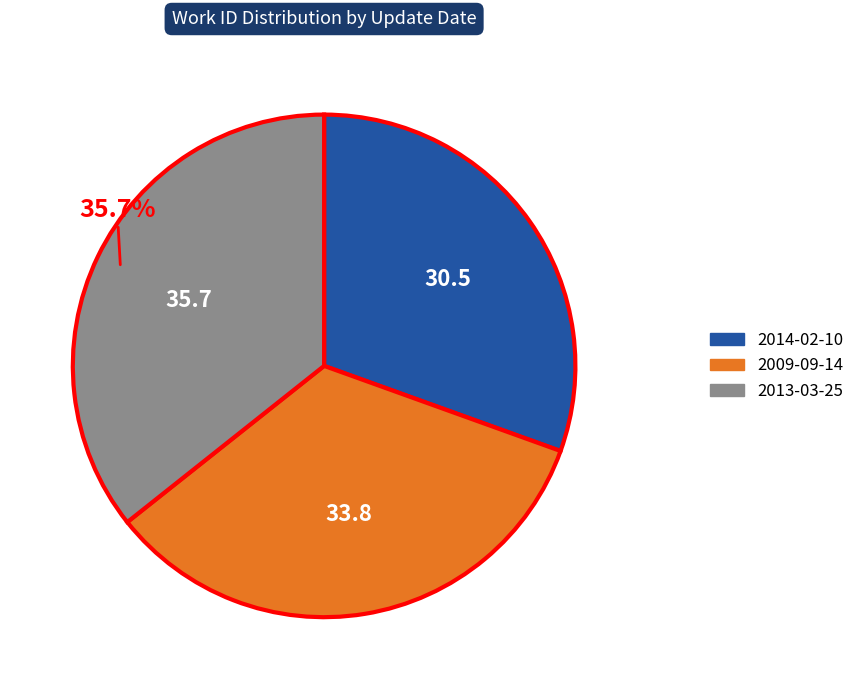

Is the sum of 2014-02-10 and 2009-09-14 greater than half?

Yes